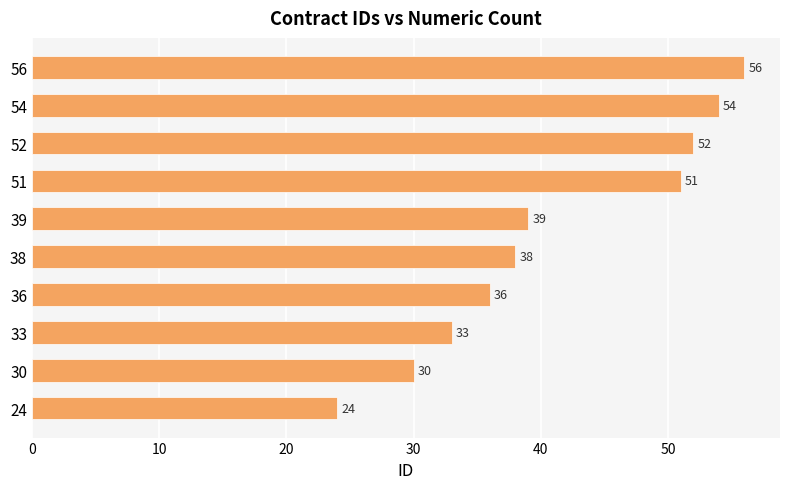

Rank the categories by value from highest to lowest.

56, 54, 52, 51, 39, 38, 36, 33, 30, 24